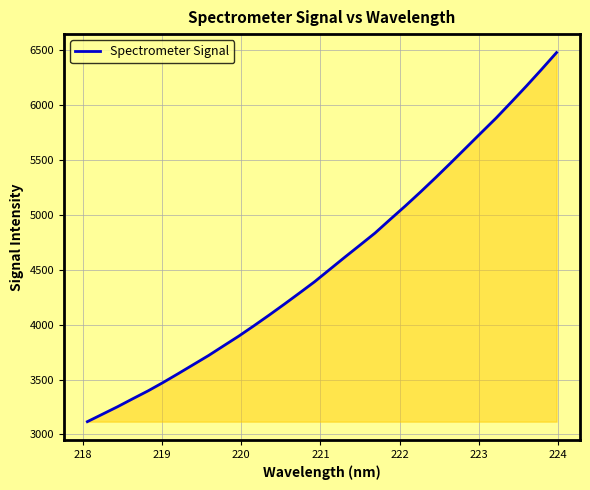

What is the difference between the maximum and minimum values?

3358.6